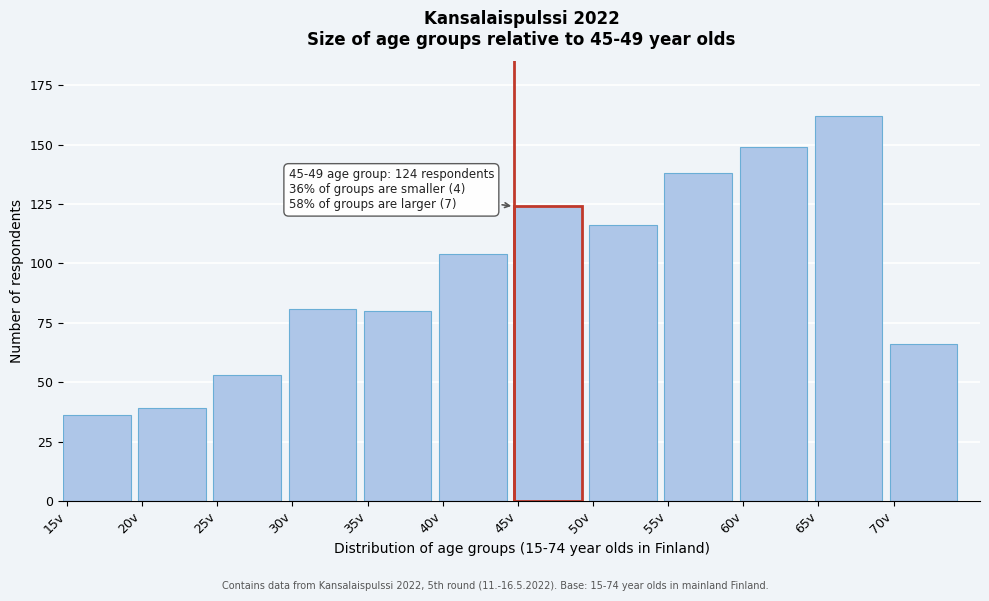

Reading left to right, list all the values displayed in this chart.

36	39	53	81	80	104	124	116	138	149	162	66